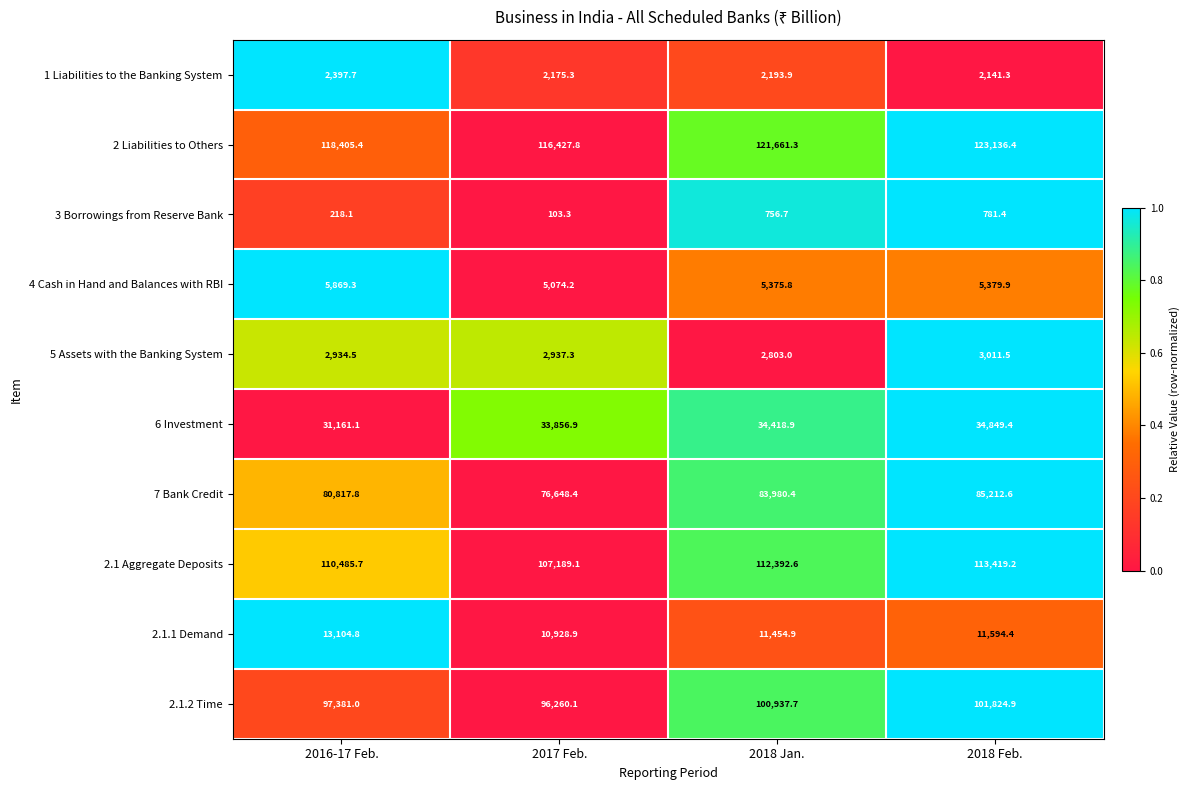

At 2018 Feb., list the series in order from largest to smallest.

2 Liabilities to Others, 2.1 Aggregate Deposits, 2.1.2 Time, 7 Bank Credit, 6 Investment, 2.1.1 Demand, 4 Cash in Hand and Balances with RBI, 5 Assets with the Banking System, 1 Liabilities to the Banking System, 3 Borrowings from Reserve Bank